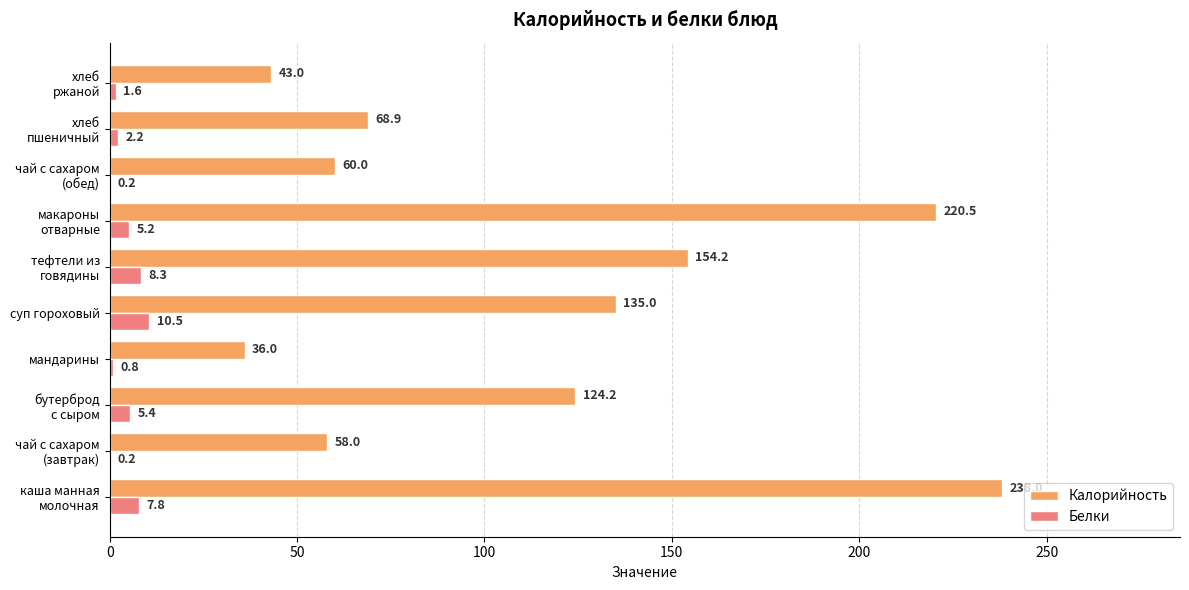

What are all the series names shown in the legend?

Калорийность, Белки